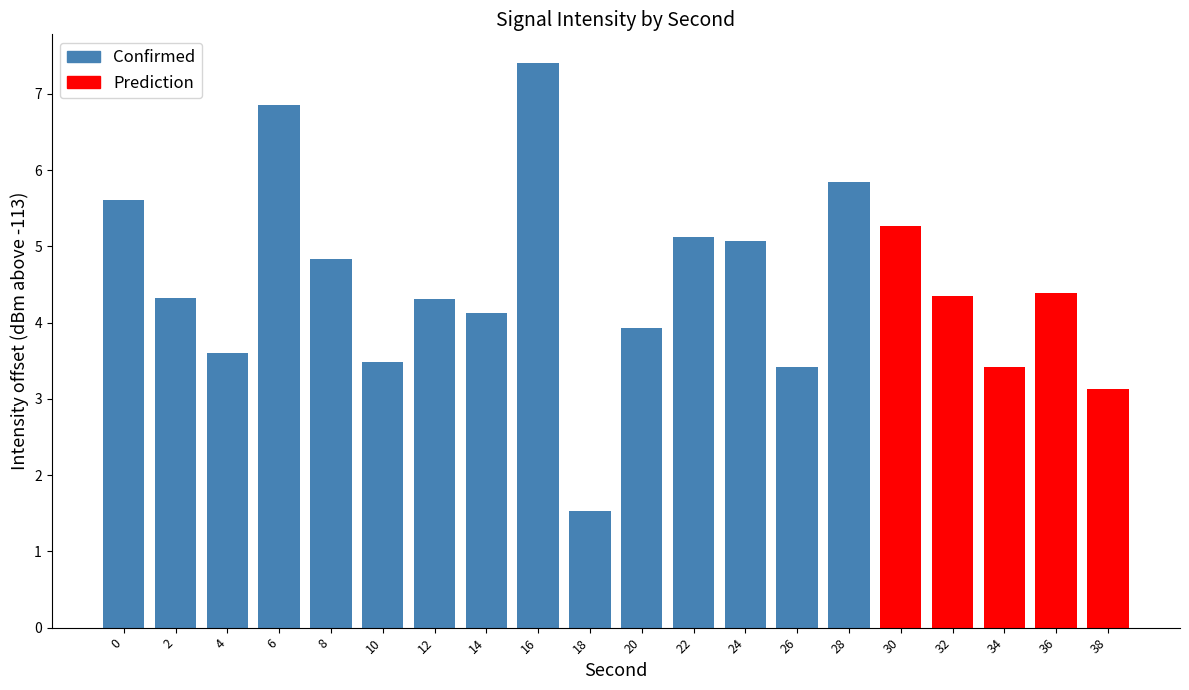

What is the difference between the second highest and minimum values in the Confirmed series?

5.3